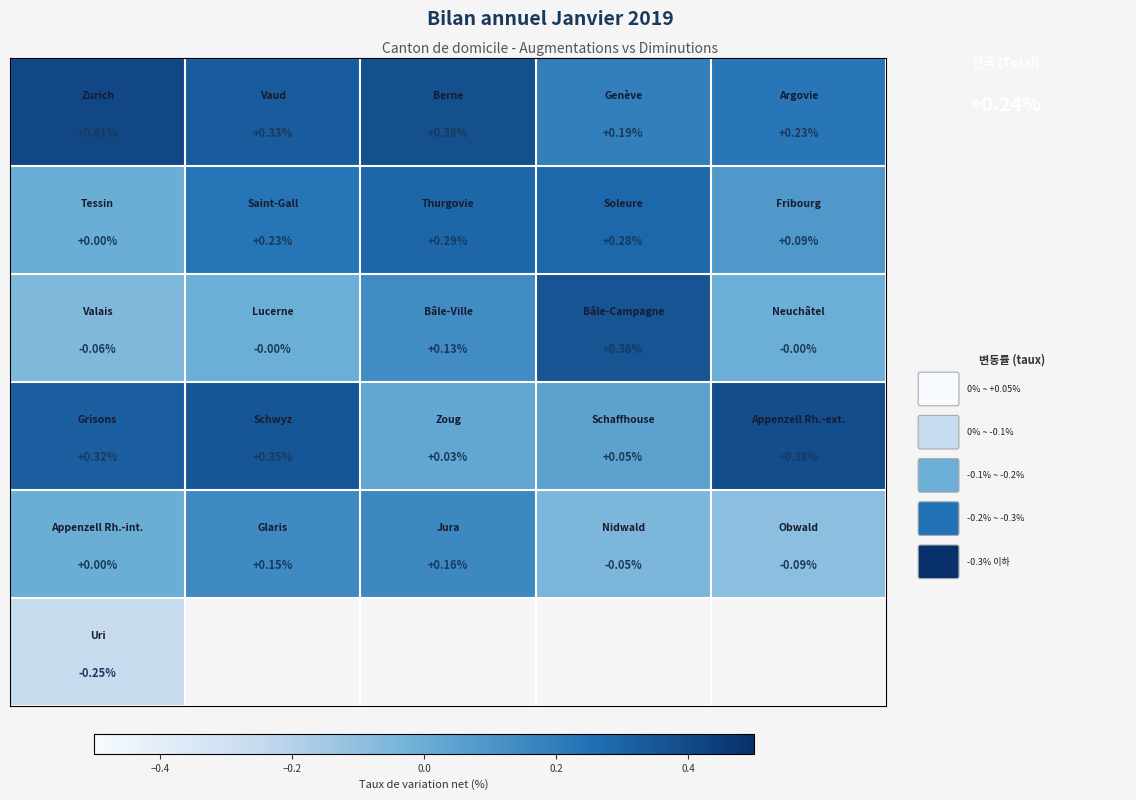

What is the spread (max minus min) of values at 0.0?

0.7